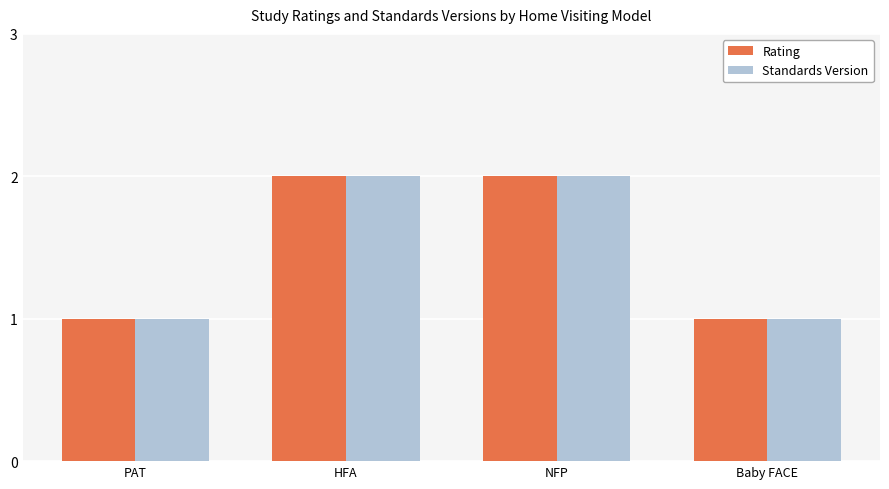

What is the total value across all series at HFA?

4